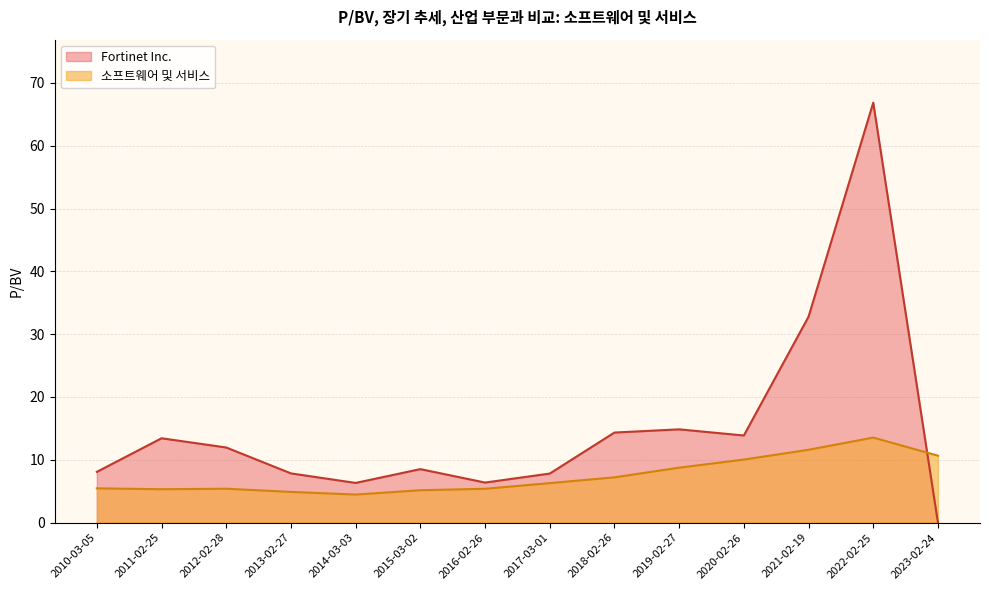

Rank the series by their average value, from highest to lowest.

Fortinet Inc., 소프트웨어 및 서비스